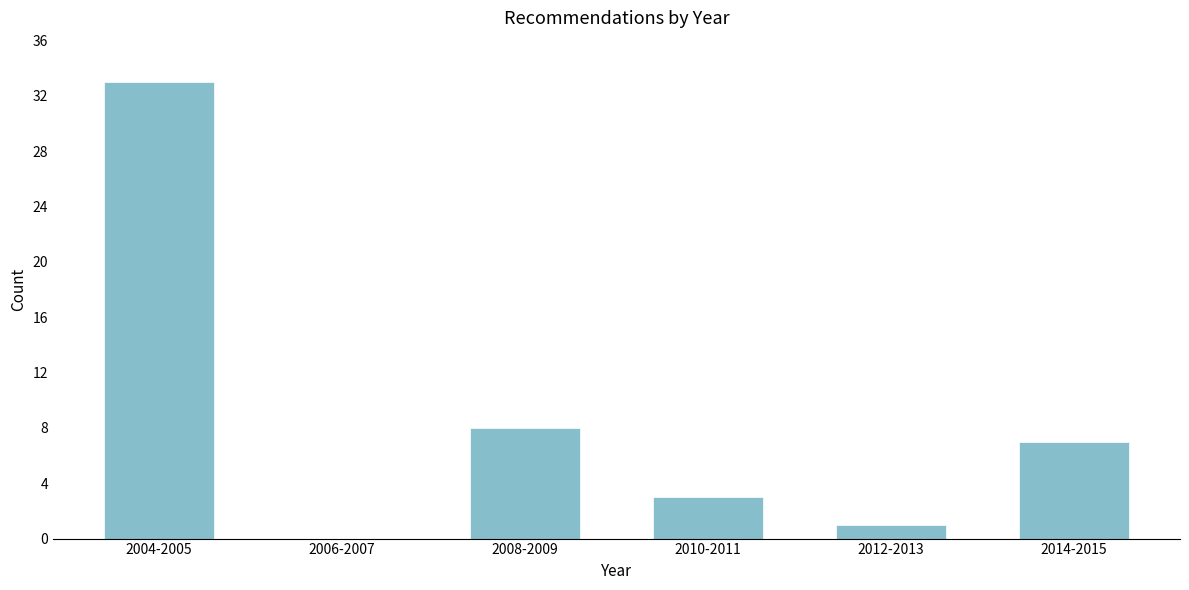

Reading right to left, list all the values displayed in this chart.

2014-2015=7	2012-2013=1	2010-2011=3	2008-2009=8	2006-2007=0	2004-2005=33